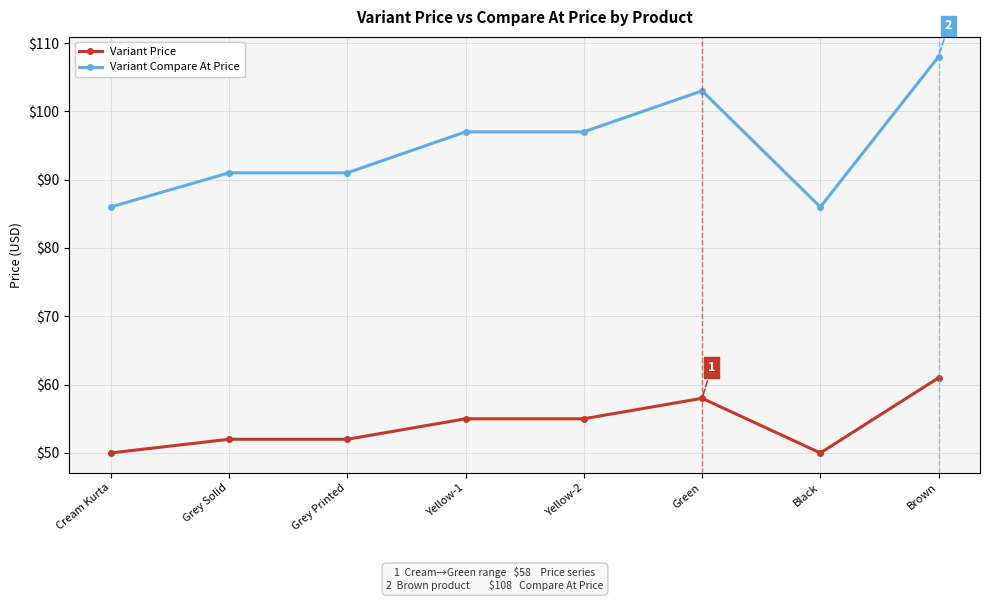

Does the chart display data point markers on the line(s)?

Yes